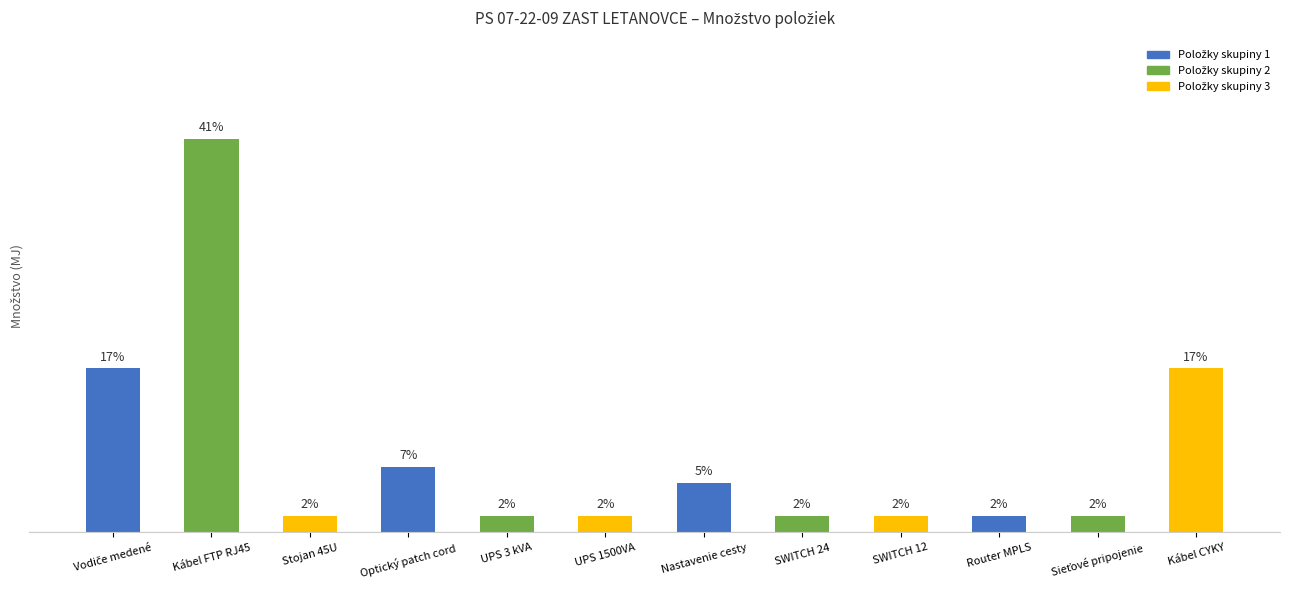

What is the sum of the values at SWITCH 24 and UPS 1500VA?

2